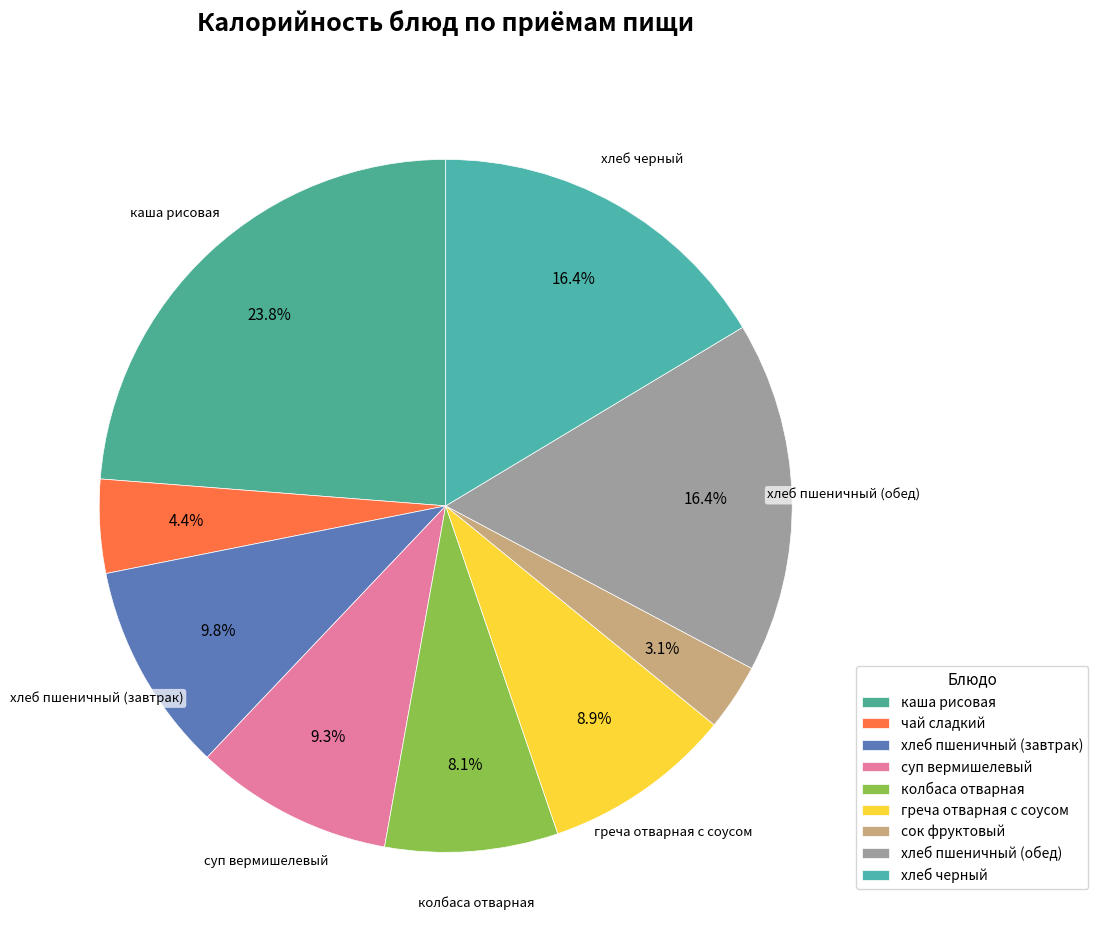

How many slices are in this pie chart?

9